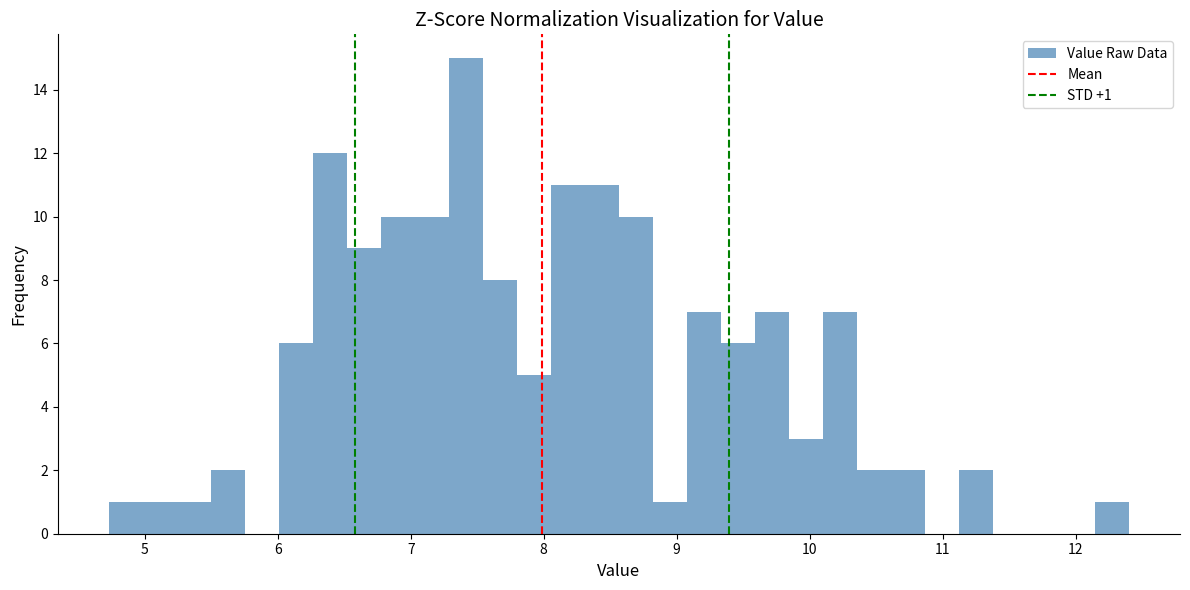

Around what value on the x-axis is the tallest bar? Give the approximate position of its centre, as read against the axis.

7.4